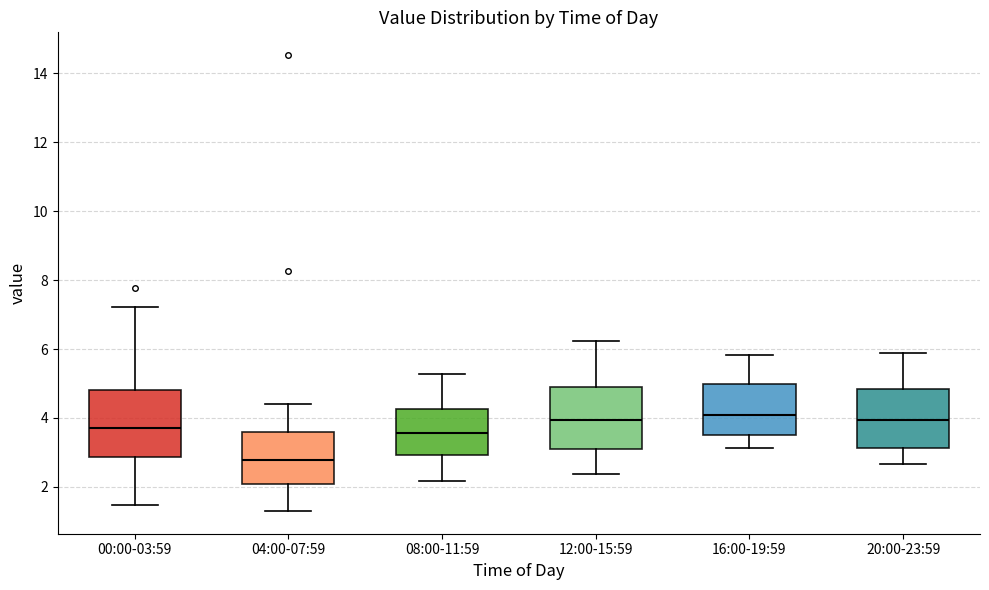

Reading left to right, read every box against the y-axis: the position of its median line, the range the box covers, and the ends of its whiskers. The values are not printed on the chart, so give them approximately, as read against the axis.

00:00-03:59: median 3.8, box 2.8 to 4.8, whiskers 1.4 to 7.2
04:00-07:59: median 2.8, box 2.0 to 3.6, whiskers 1.4 to 4.4
08:00-11:59: median 3.6, box 3.0 to 4.2, whiskers 2.2 to 5.2
12:00-15:59: median 4.0, box 3.0 to 4.8, whiskers 2.4 to 6.2
16:00-19:59: median 4.0, box 3.6 to 5.0, whiskers 3.2 to 5.8
20:00-23:59: median 4.0, box 3.2 to 4.8, whiskers 2.6 to 5.8